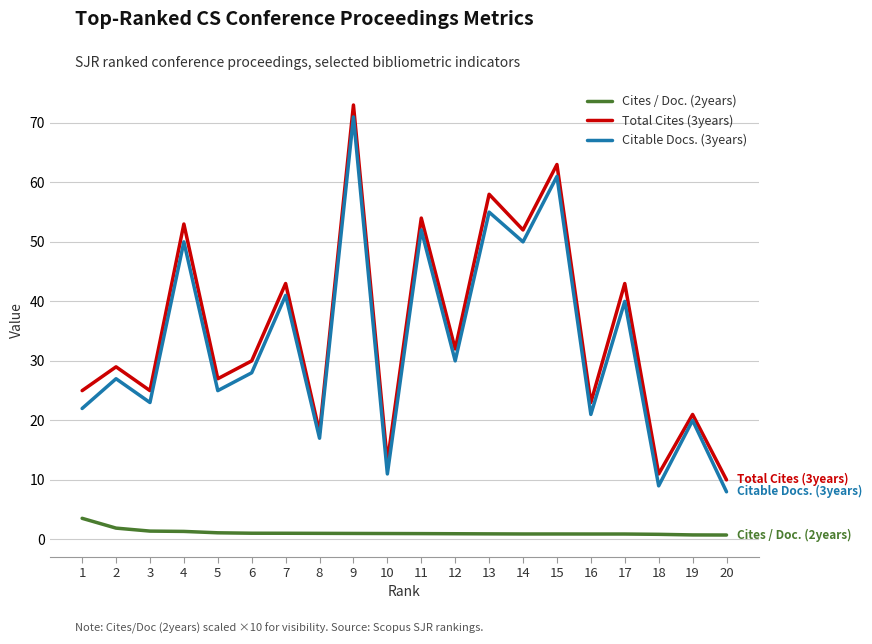

What is the sum of the Citable Docs. (3years) values at 20 and 10?

19.0